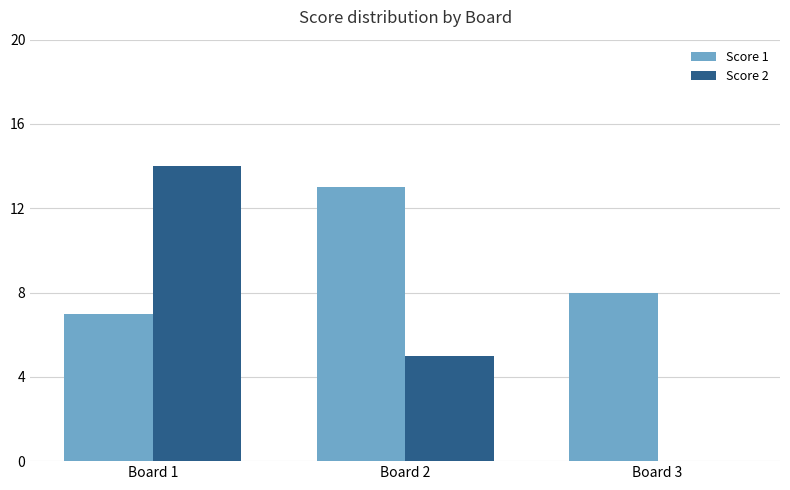

Which series changed the most between Board 1 and Board 2?

Score 2